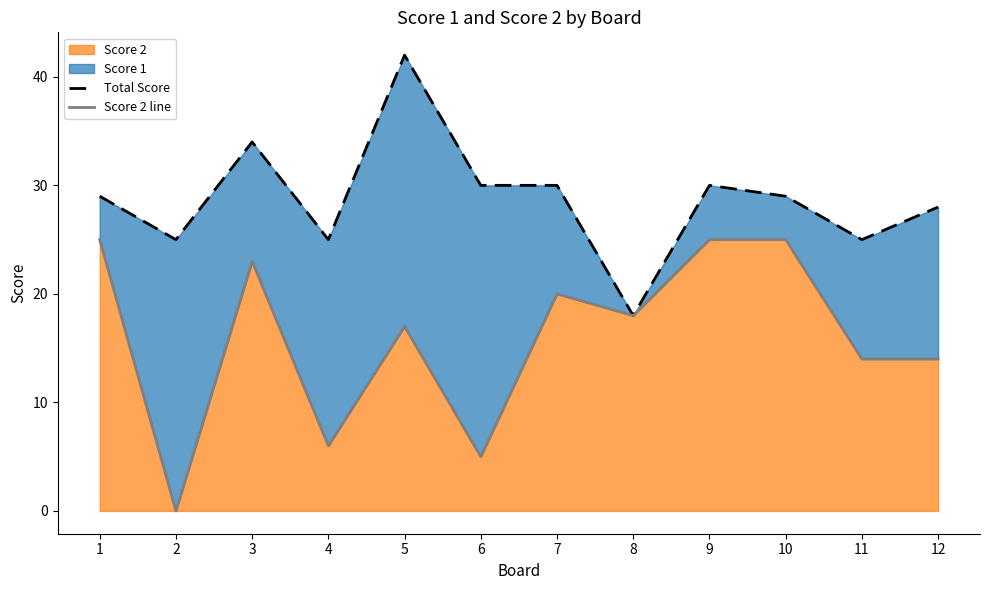

What is the value of the Score 2 line point at the 8th from the left?

18